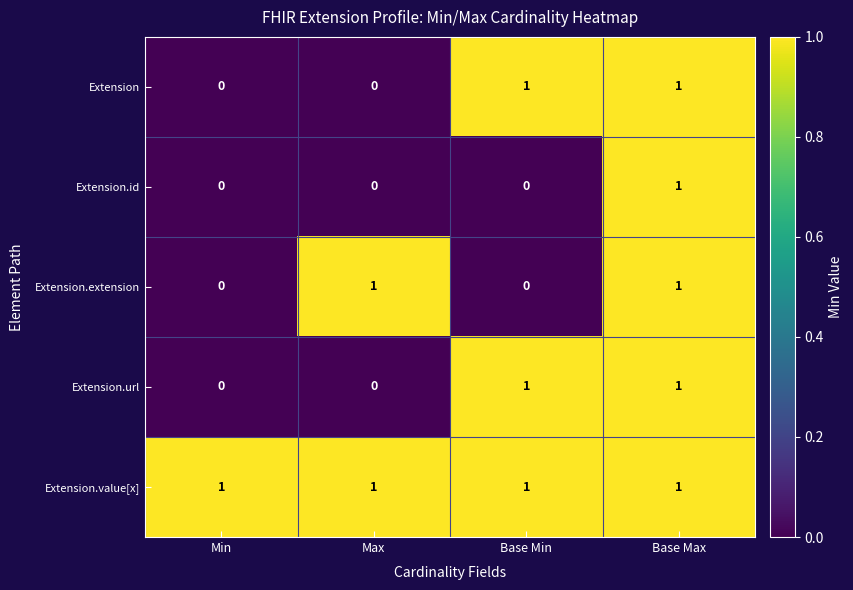

Reading right to left, transcribe all the data shown in this chart.

Extension: Base Max=1	Base Min=1	Max=0	Min=0
Extension.id: Base Max=1	Base Min=0	Max=0	Min=0
Extension.extension: Base Max=1	Base Min=0	Max=1	Min=0
Extension.url: Base Max=1	Base Min=1	Max=0	Min=0
Extension.value[x]: Base Max=1	Base Min=1	Max=1	Min=1